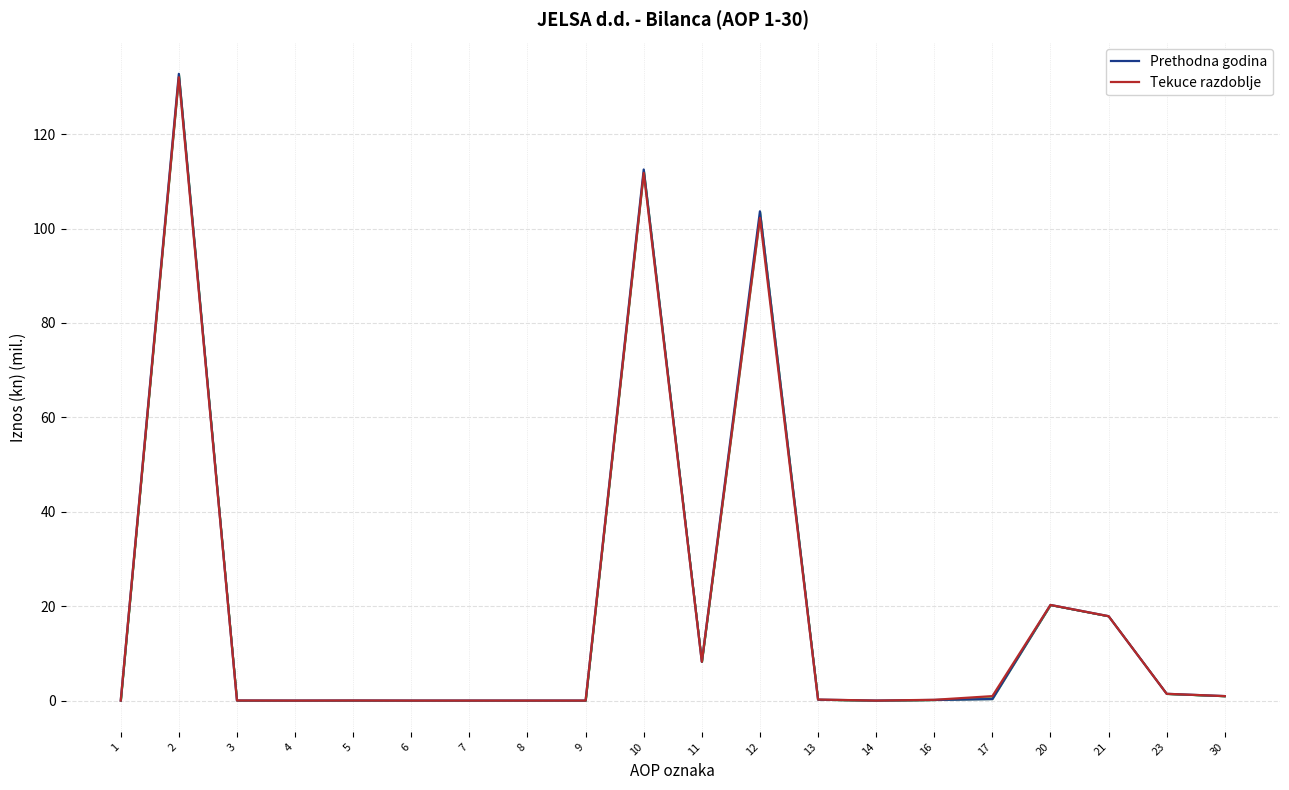

After their last crossing, which series has the higher values: Prethodna godina or Tekuce razdoblje?

Tekuce razdoblje